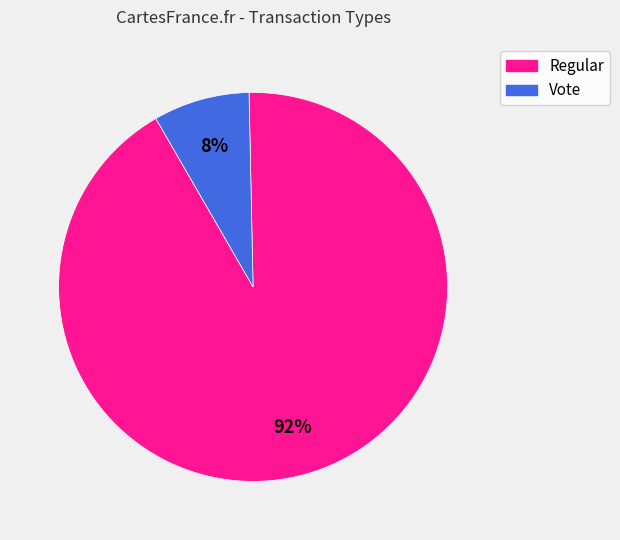

Is the sum of Regular and Vote greater than half?

Yes